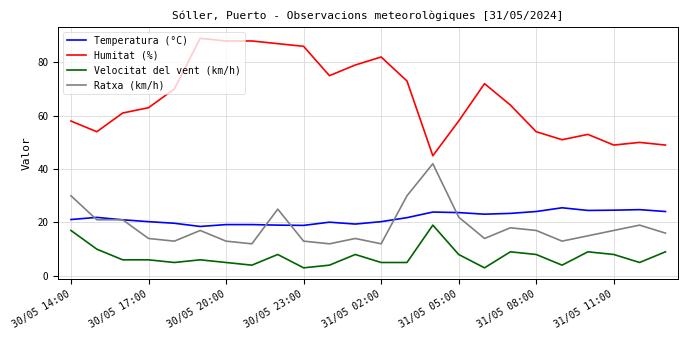

True or false: Ratxa (km/h) and Velocitat del vent (km/h) cross at least once.

False